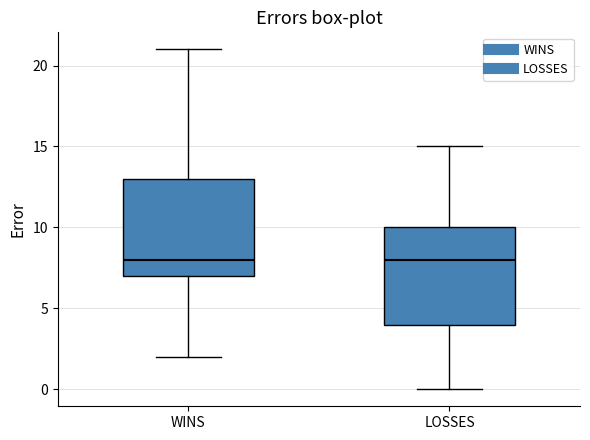

Where does the lower whisker of the box for WINS end on the y-axis? The values are not printed on the chart, so give them approximately, as read against the axis.

2